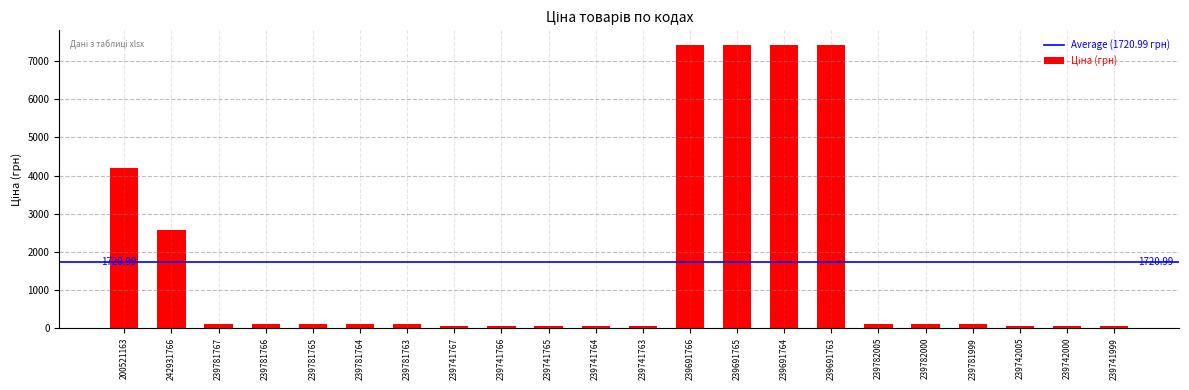

What is the difference between the values at 242931766 and 200521163?

1632.7